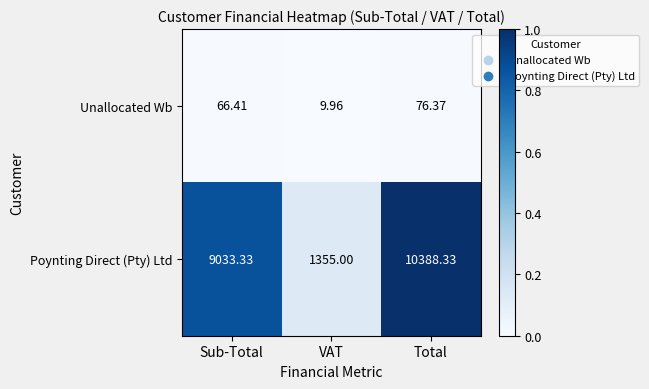

At which category is the sum across all series the highest?

Total